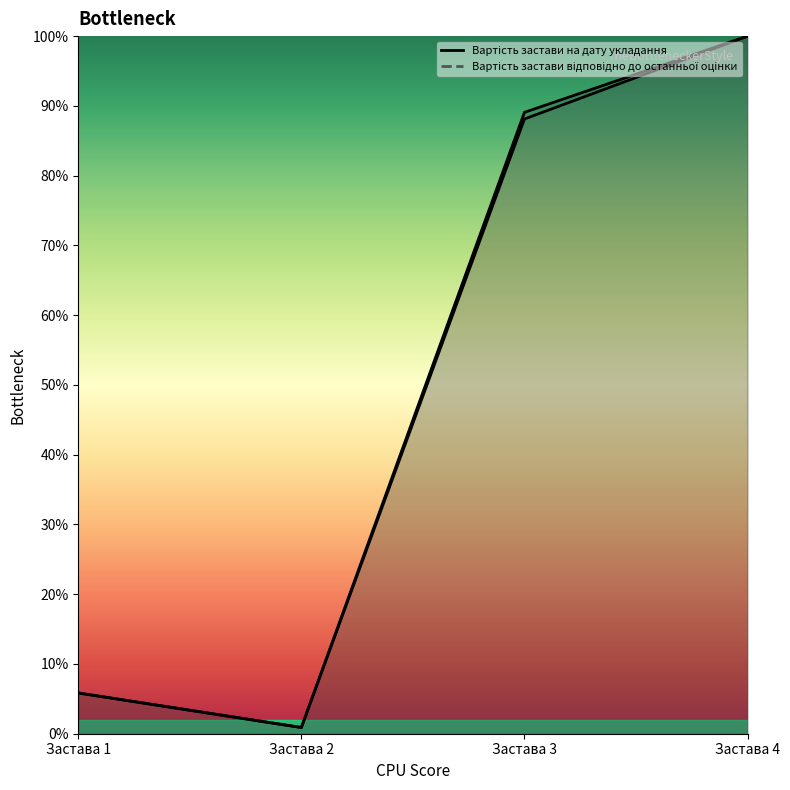

At how many categories does at least one series exceed 52?

2